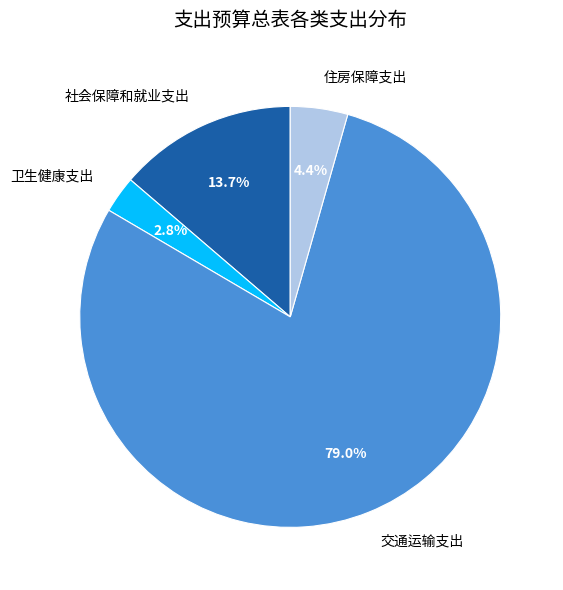

Is there any slice that represents more than half of the pie?

Yes